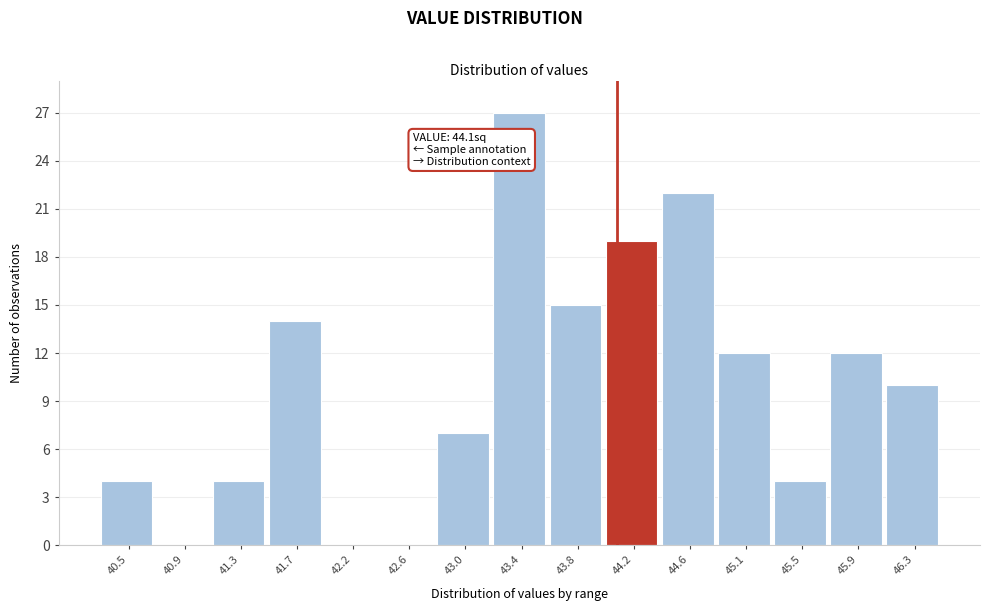

Over which range of the x-axis is the bar tallest?

43.20 to 43.60